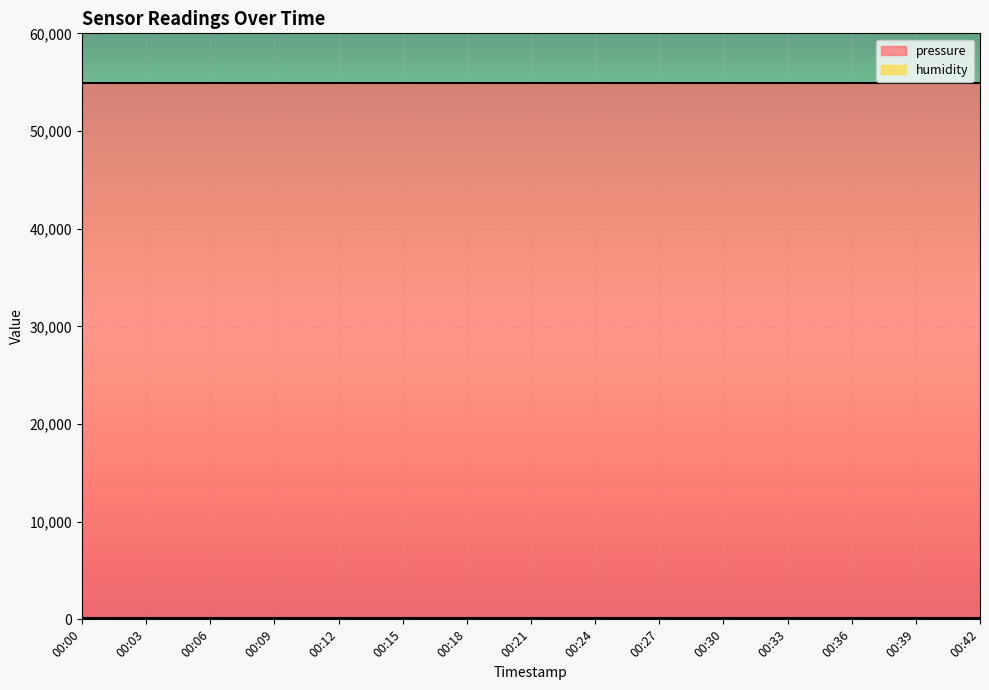

What is the value of the pressure point at the 15th from the left?

54902.9